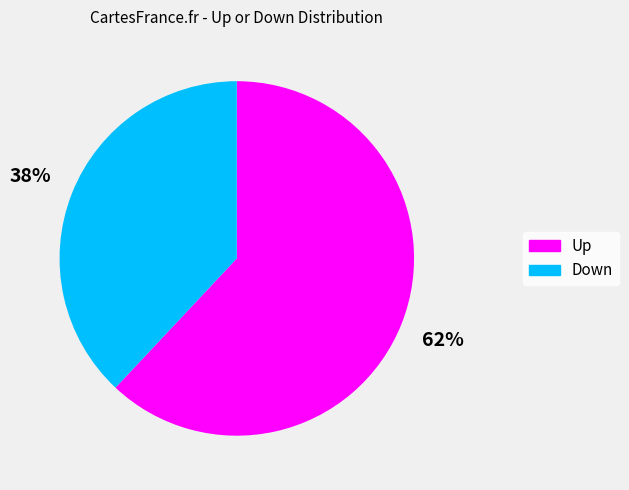

To the nearest percent, what is the average slice percentage?

50%